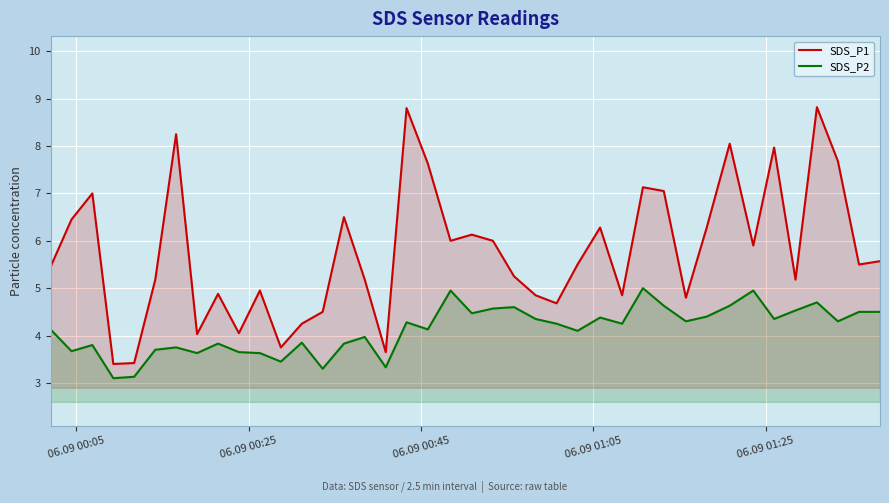

What is the smallest value displayed?

3.1